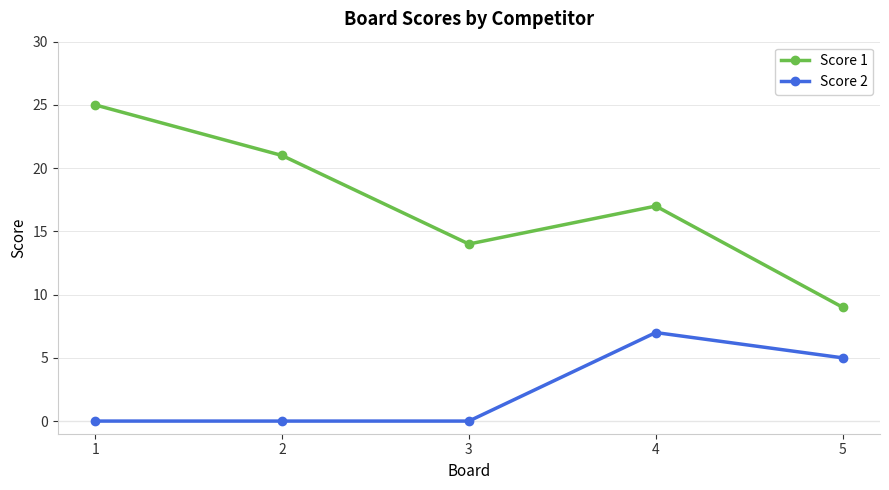

At which category does the chart reach its peak across all series?

1